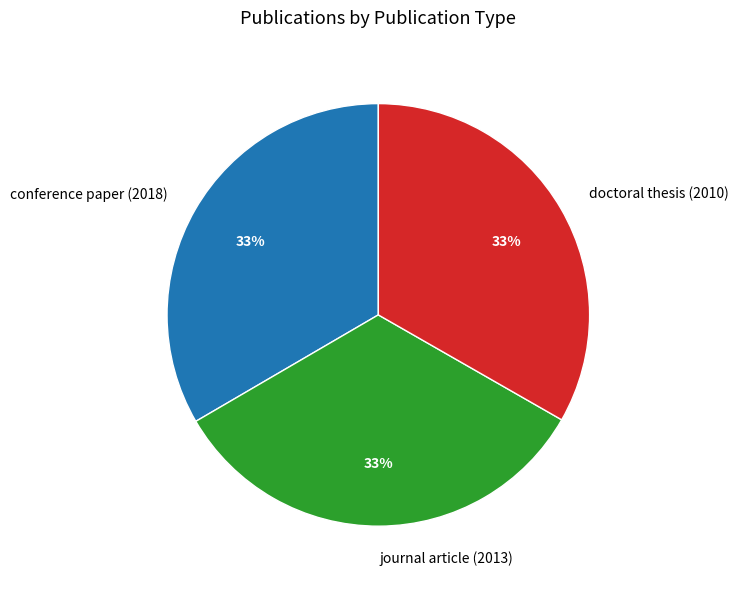

To the nearest percent, what is the average slice percentage?

33%